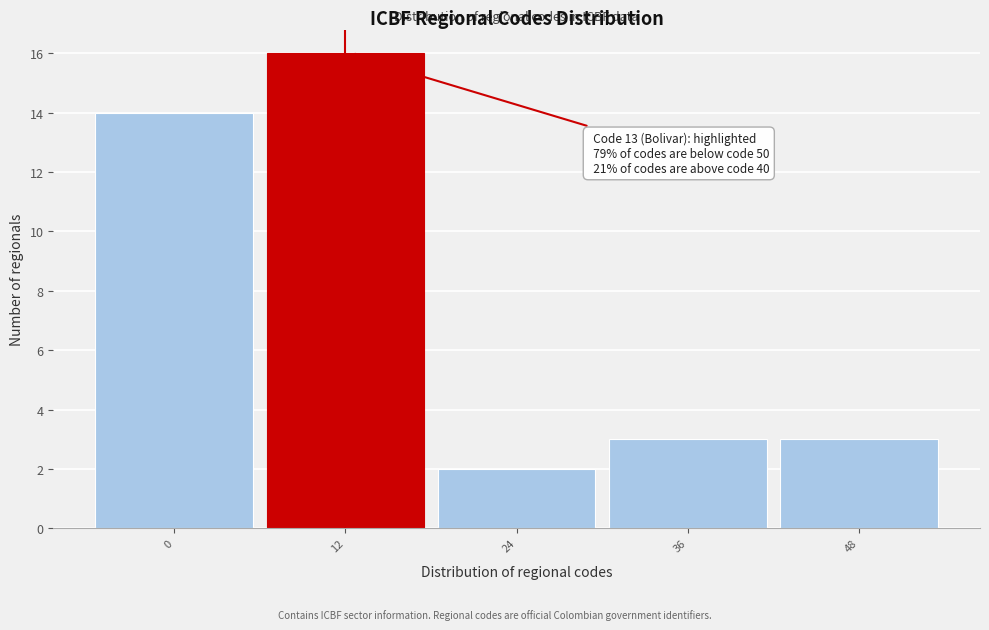

Reading right to left, list all the values displayed in this chart.

48=3	36=3	24=2	12=16	0=14